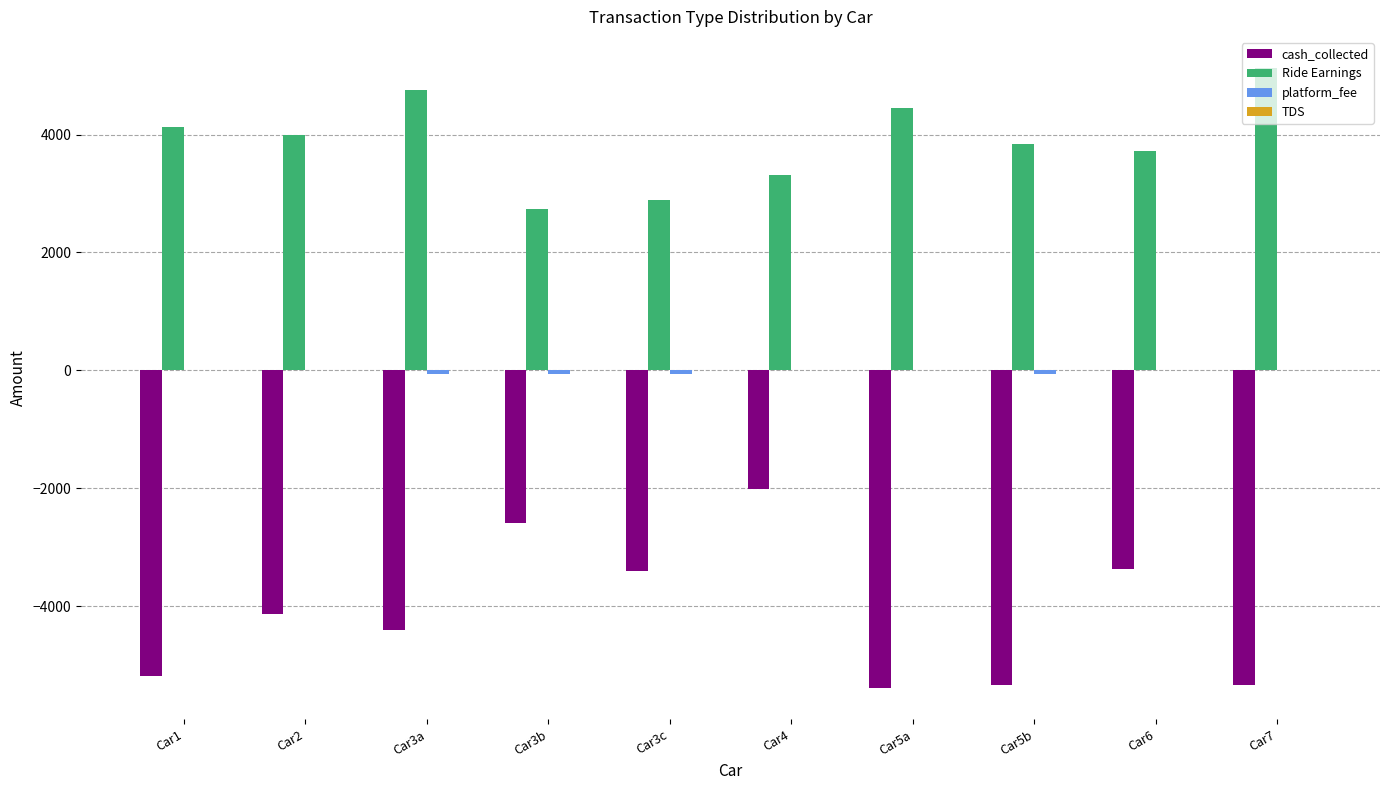

Which series changed the most between Car1 and Car5b?

Ride Earnings